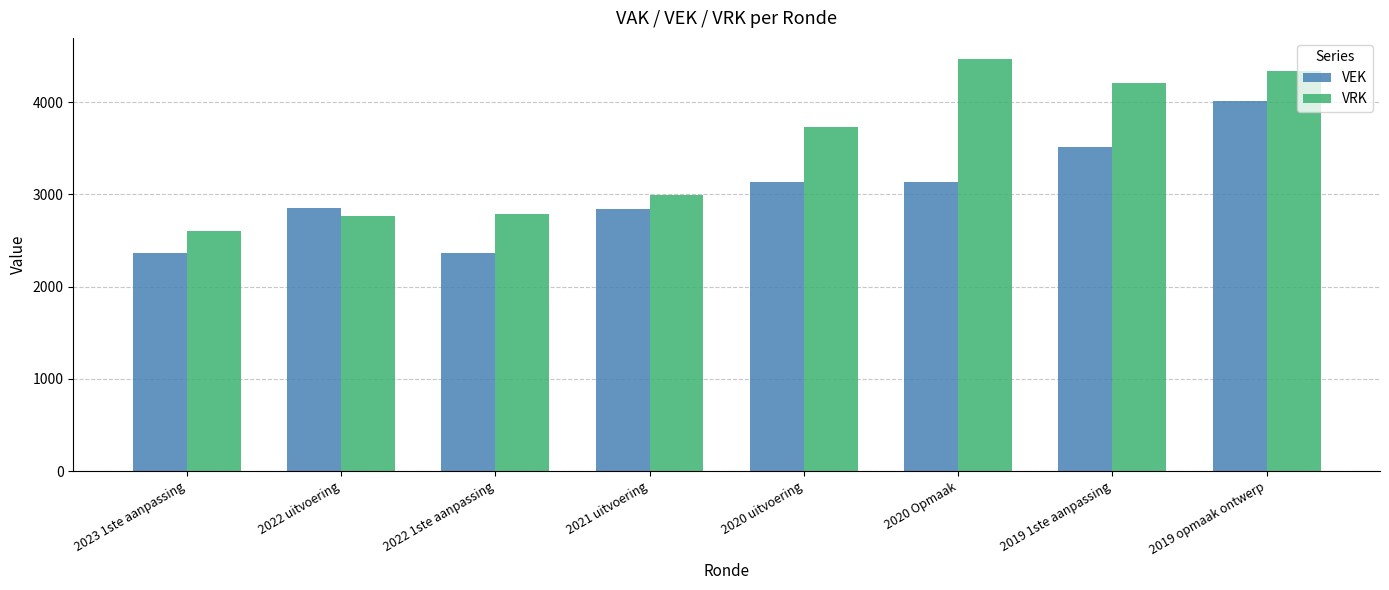

What are all the series names shown in the legend?

VEK, VRK